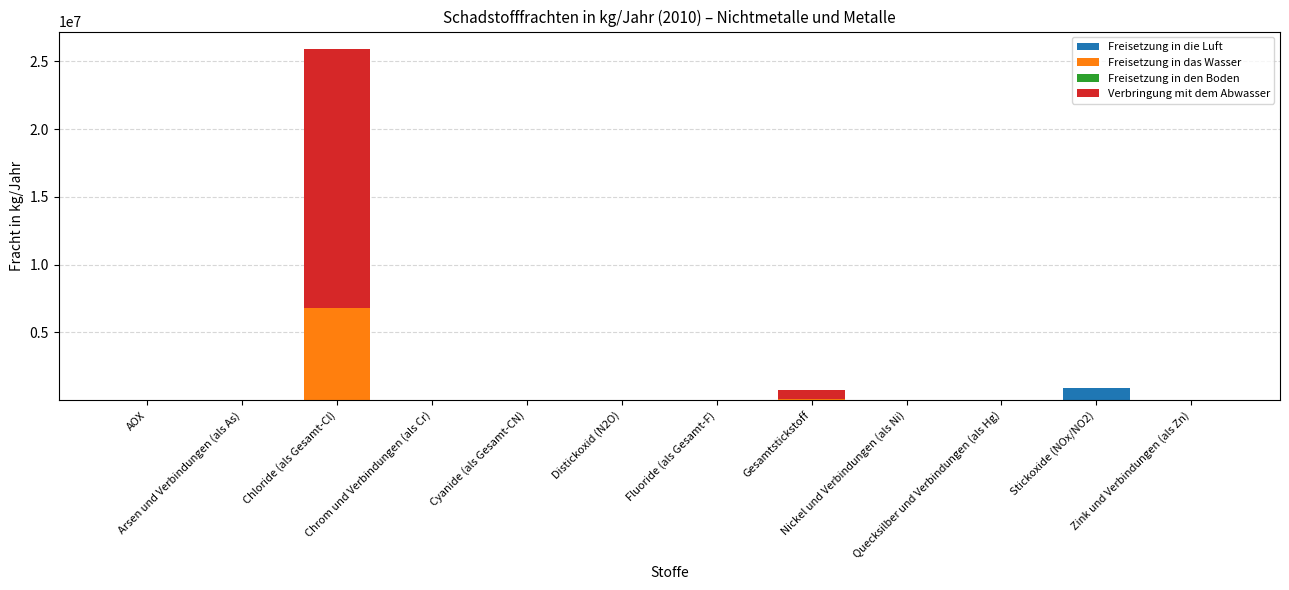

Does the chart contain stacked bars?

Yes